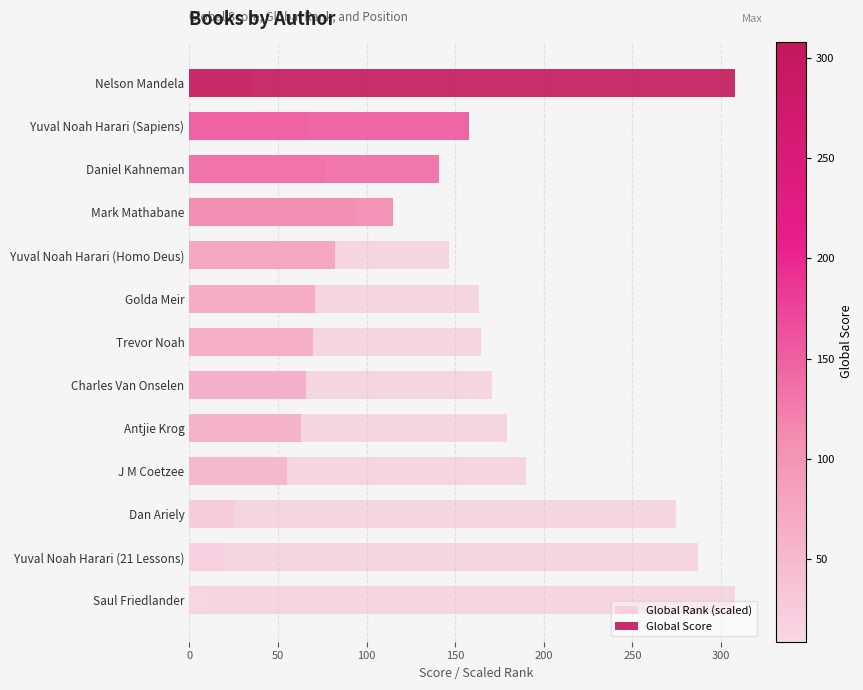

Does the chart contain stacked bars?

No